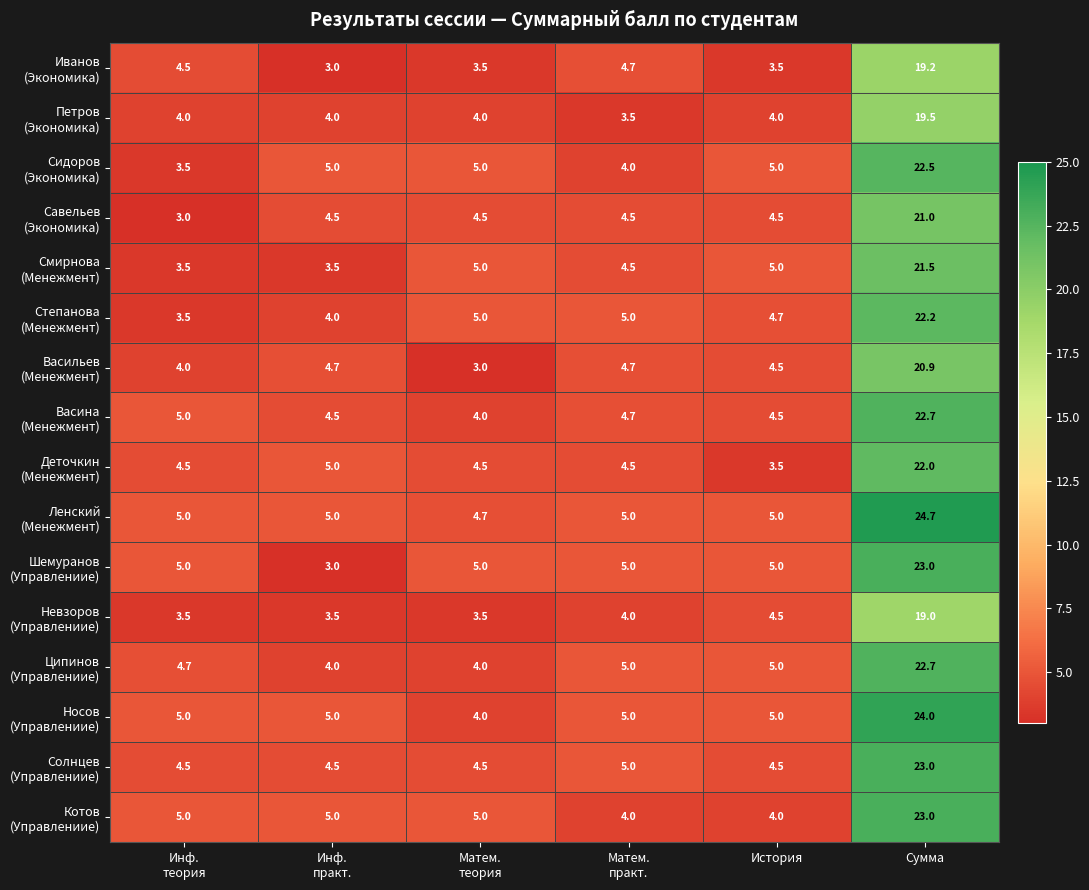

What is the spread (max minus min) of values at Сумма?

5.7